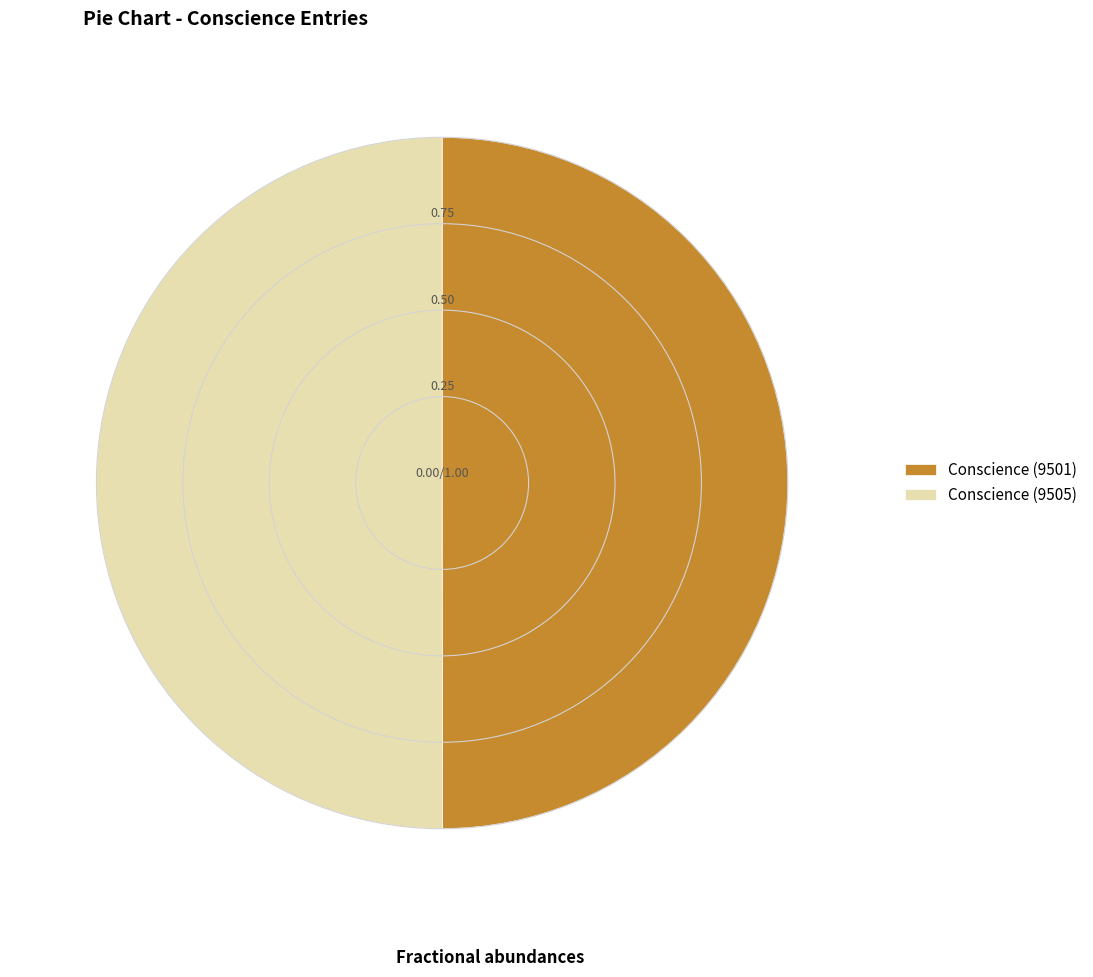

Count the number of slices in the pie.

2